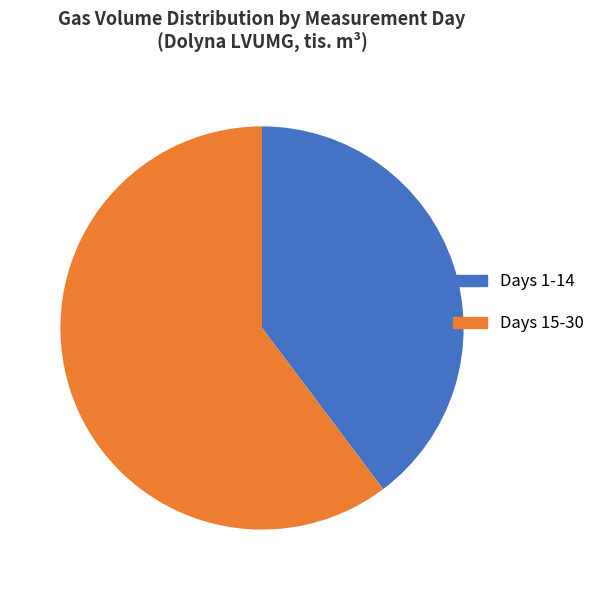

Is there a majority slice in this chart?

Yes